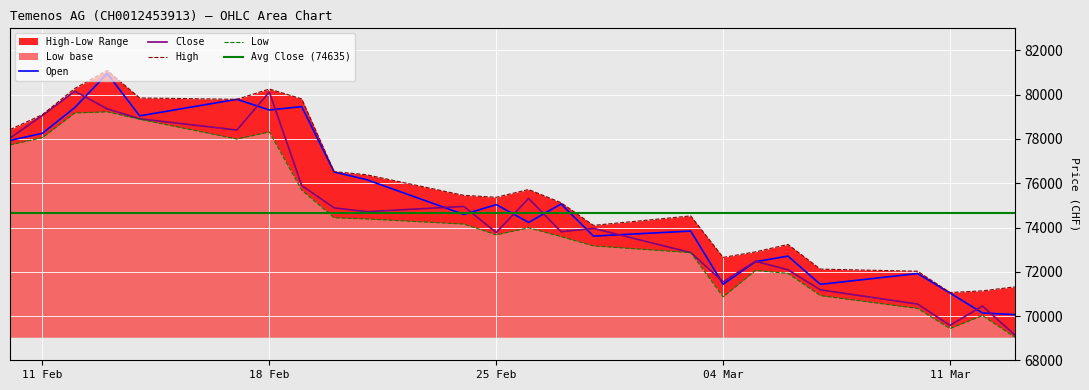

At which category does the chart reach its peak across all series?

13.02.2025